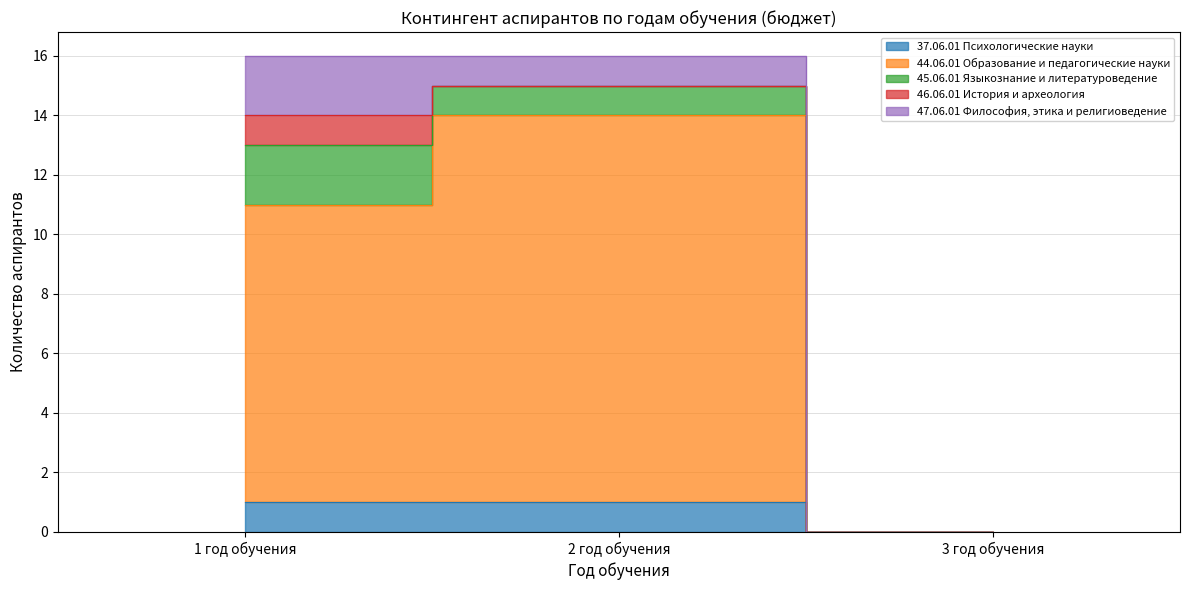

How many values in the 44.06.01 Образование и педагогические науки series are below 10?

1